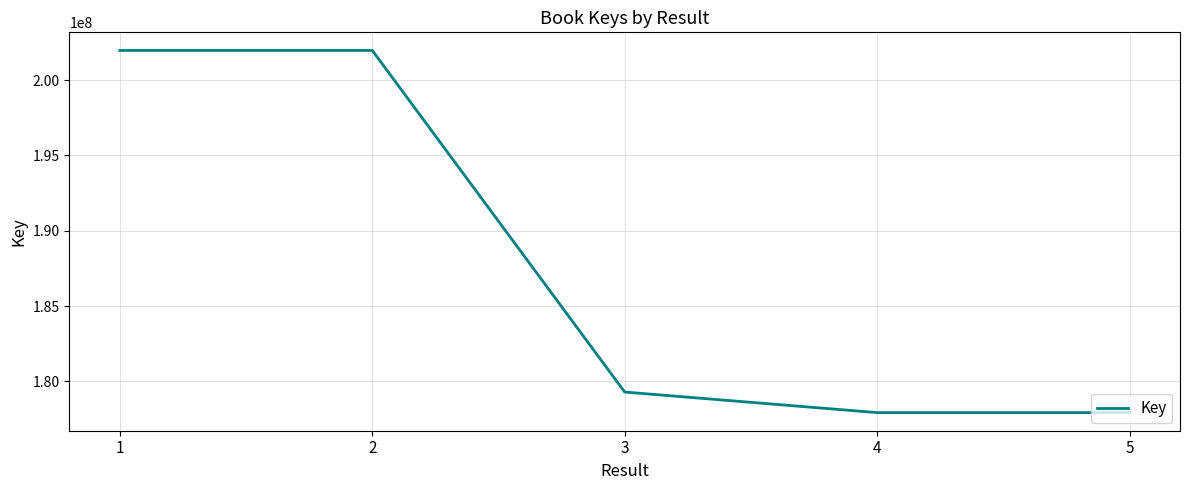

What is the change in value from 2 to 5?

-24032573